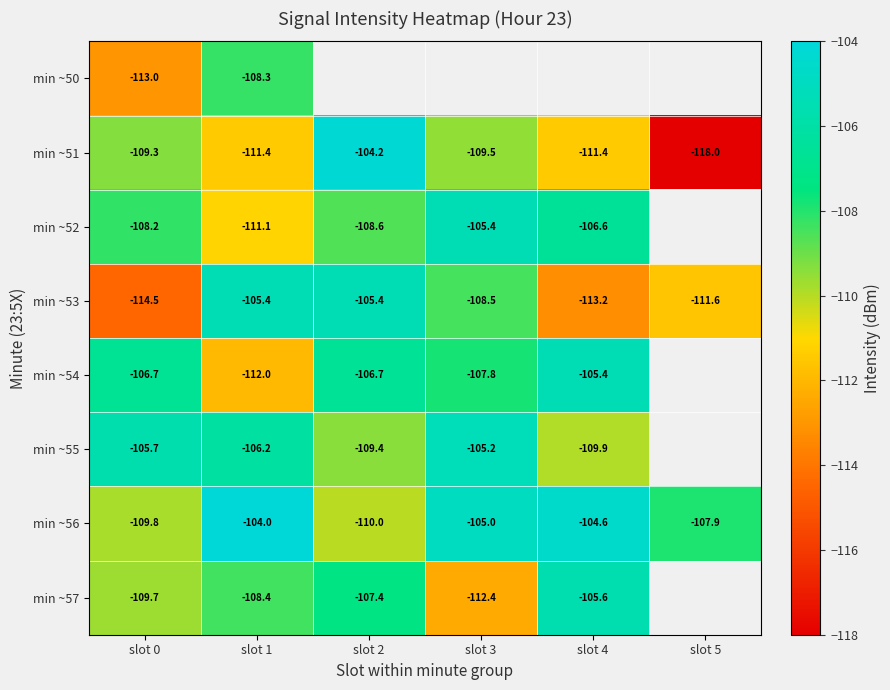

Is the value of min ~55 at slot 1 greater than the value of min ~53 at slot 0?

Yes